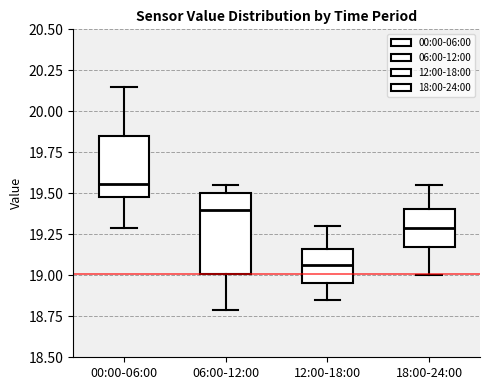

Reading left to right, transcribe this box plot: for each box, give where its median line is, the range the box spans, and where its two whiskers end, as read against the y-axis. The values are not printed on the chart, so give them approximately, as read against the axis.

00:00-06:00: median 19.55, box 19.50 to 19.85, whiskers 19.30 to 20.15
06:00-12:00: median 19.40, box 19.00 to 19.50, whiskers 18.80 to 19.55
12:00-18:00: median 19.05, box 18.95 to 19.15, whiskers 18.85 to 19.30
18:00-24:00: median 19.30, box 19.15 to 19.40, whiskers 19.00 to 19.55